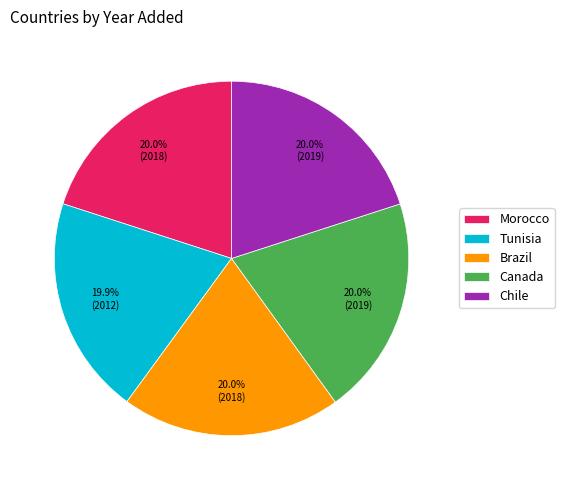

Is the sum of Chile and Brazil greater than half?

No